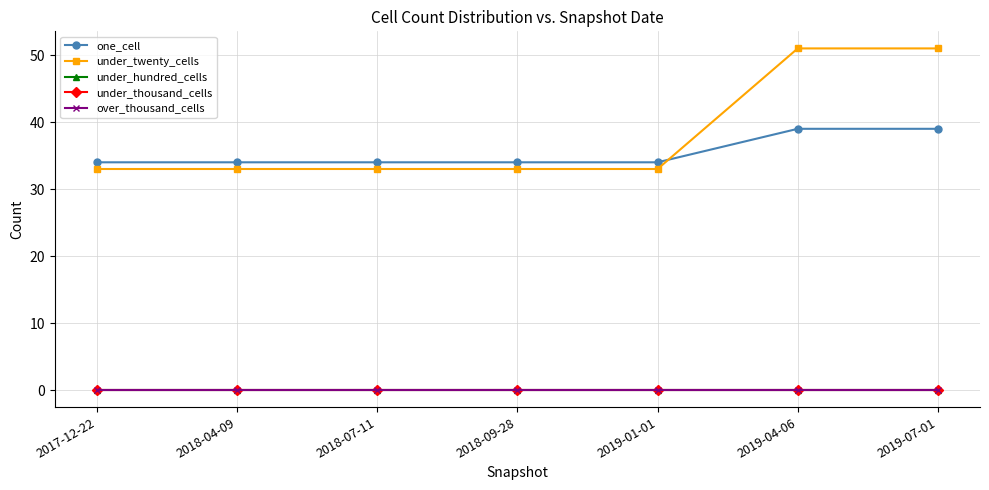

Where is over_thousand_cells nearest to the value 0?

2017-12-22